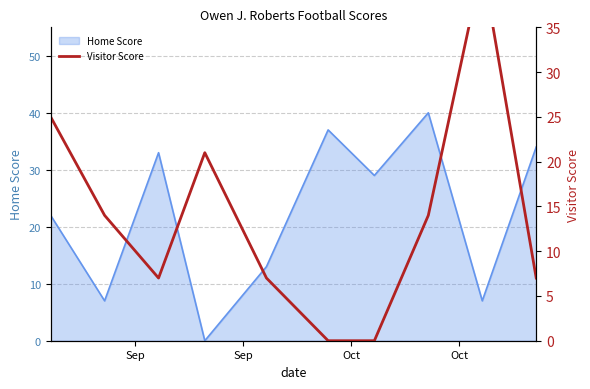

What is the highest value of the Home Score series?

40